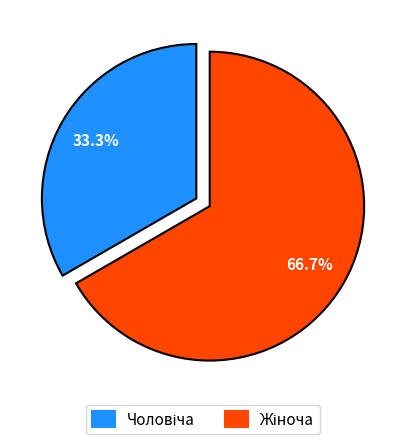

Is there a majority slice in this chart?

Yes